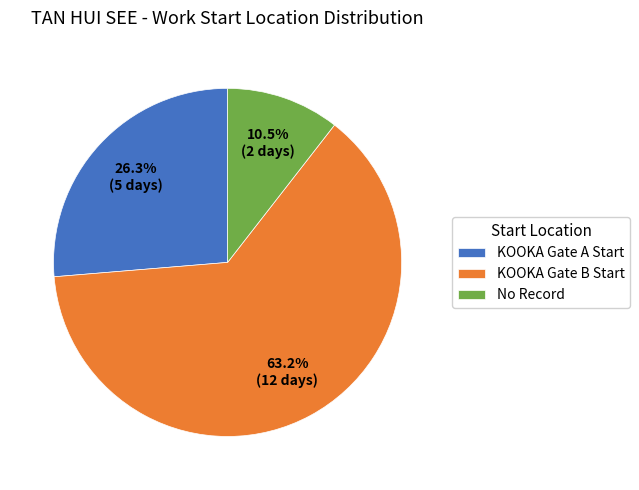

Count the number of slices in the pie.

3